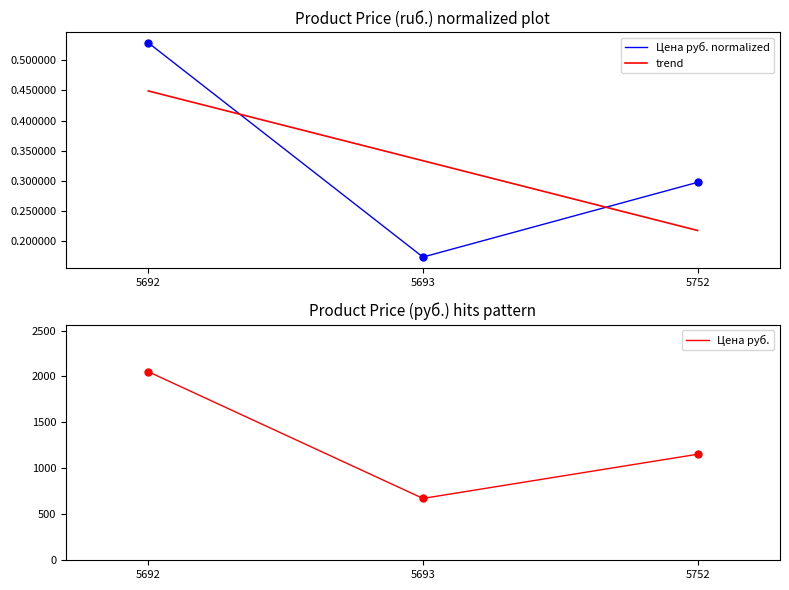

Which series contains the highest Y value?

Цена руб.